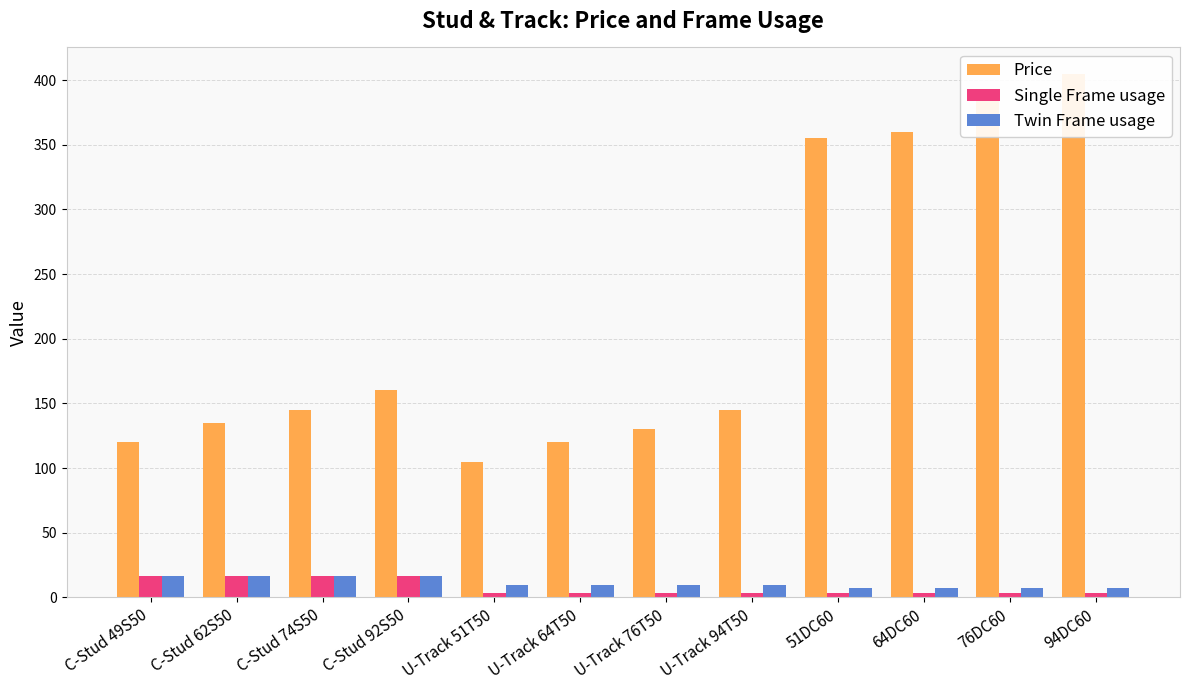

What is the difference between the highest and lowest values at 76DC60?

381.5